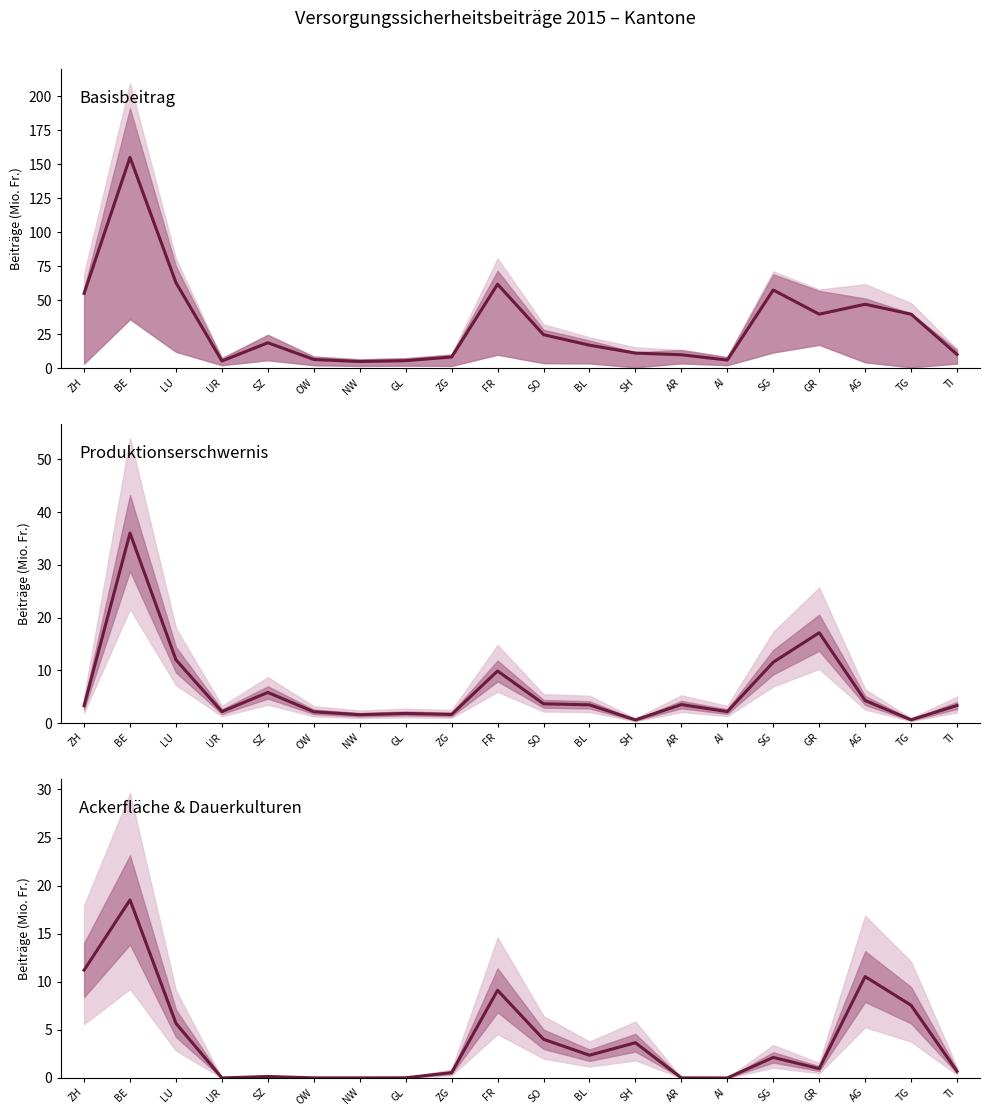

At which label is Produktionserschwernis (Fr., Mio.) closest to 18?

GR